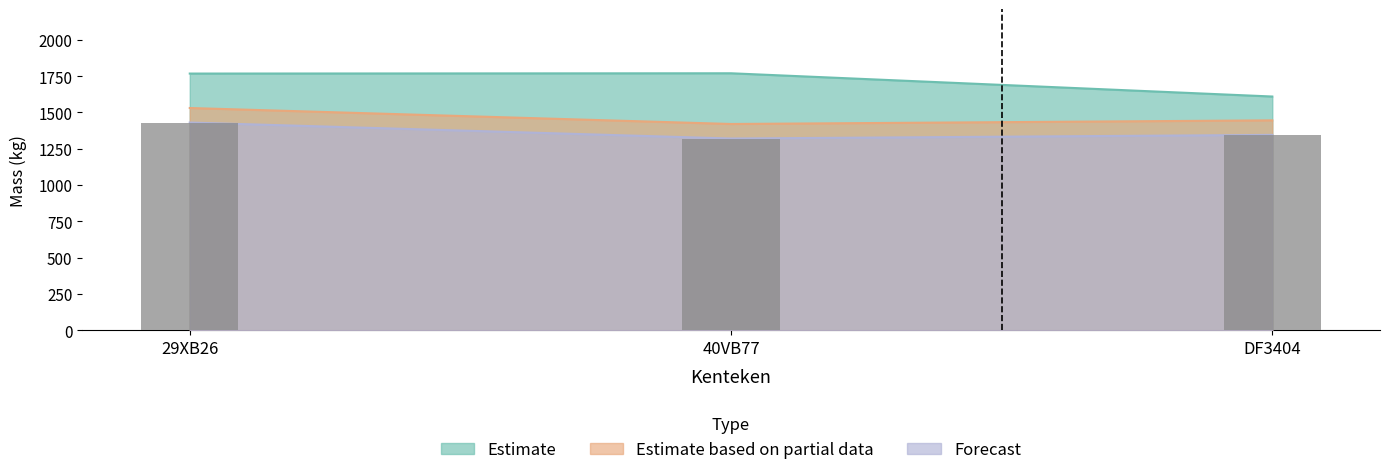

List the labels in order of massa_ledig_voertuig value, smallest first.

40VB77, DF3404, 29XB26